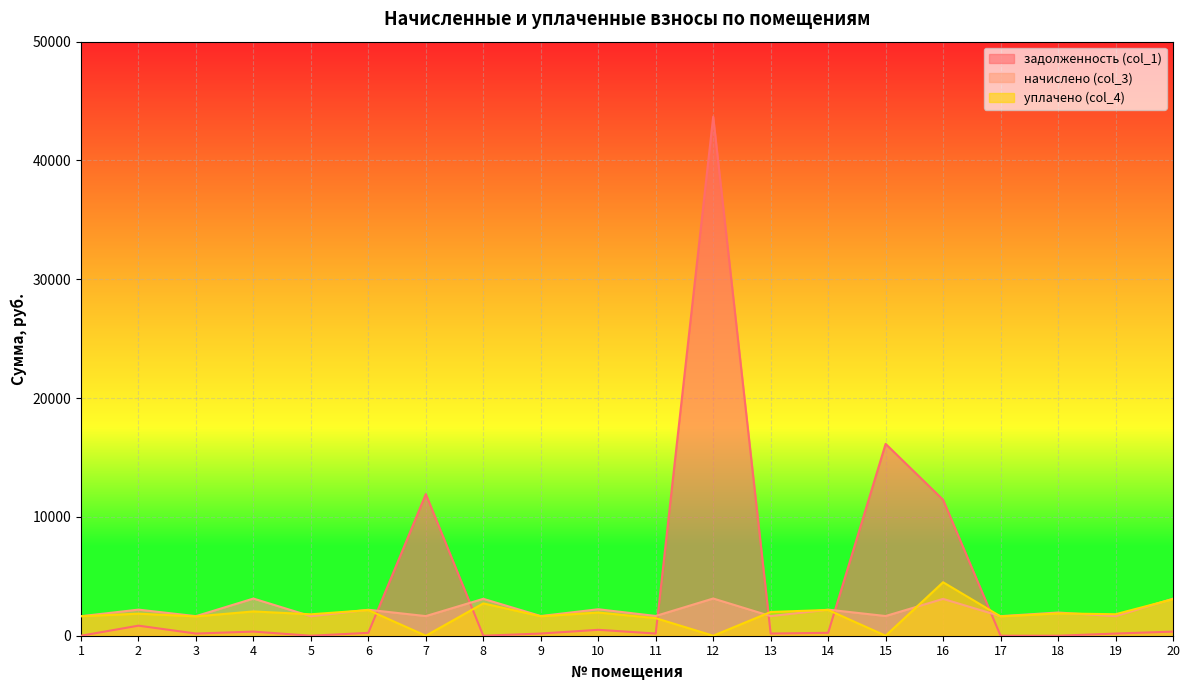

Rank the categories by начислено (col_3) value from highest to lowest.

12, 4, 20, 8, 16, 10, 2, 14, 6, 18, 11, 9, 15, 7, 13, 3, 17, 19, 1, 5